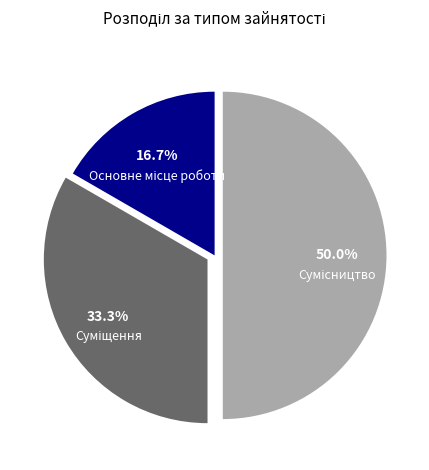

Rank the categories by value from highest to lowest.

Сумісництво, Суміщення, Основне місце роботи